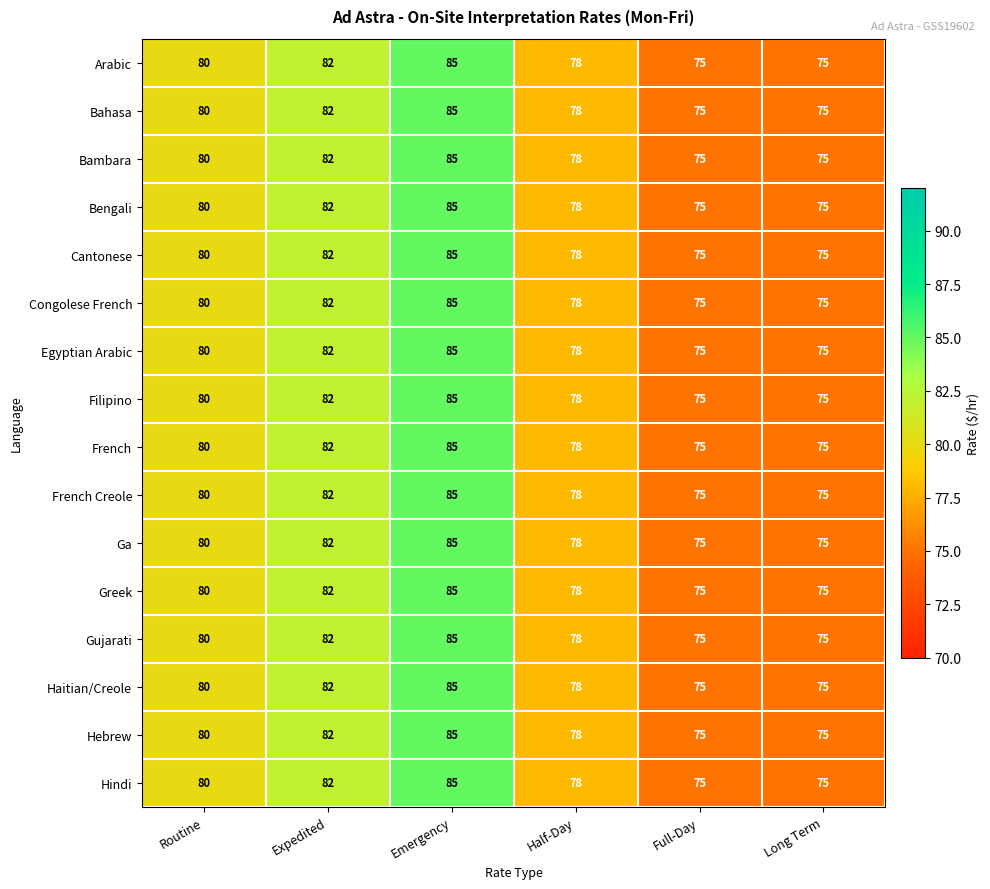

True or false: Haitian/Creole has a value of 109 at Half-Day.

False